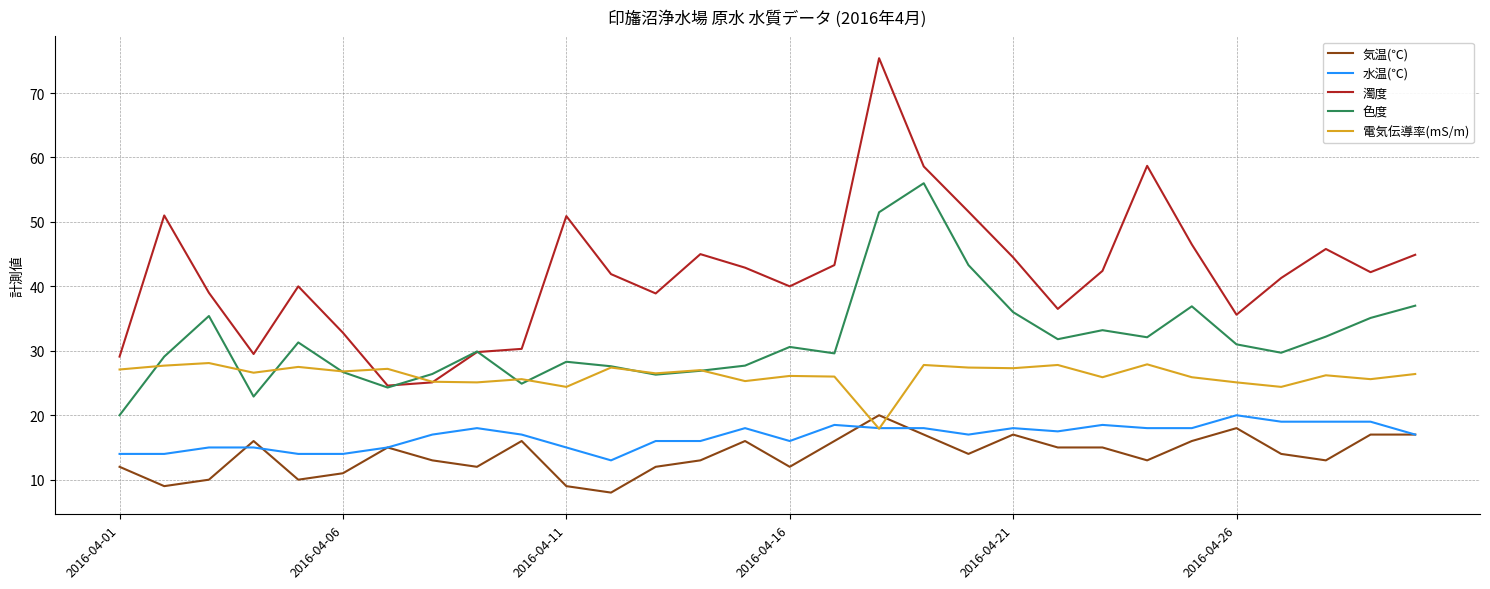

True or false: 濁度 and 水温(℃) intersect in this chart.

False